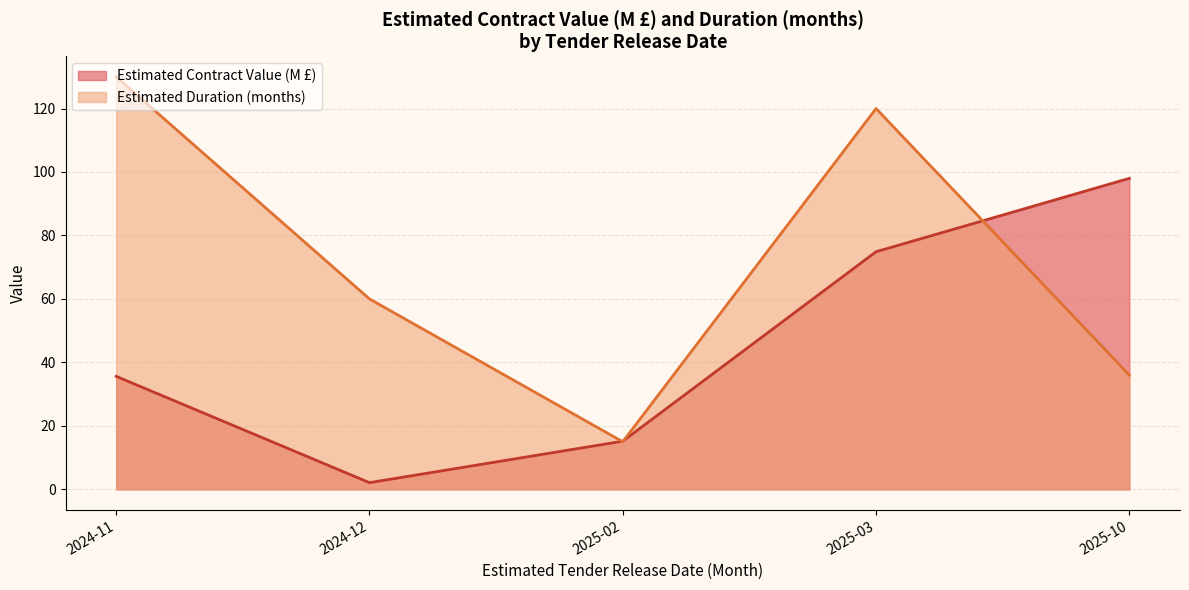

How many lines are shown in the chart?

2